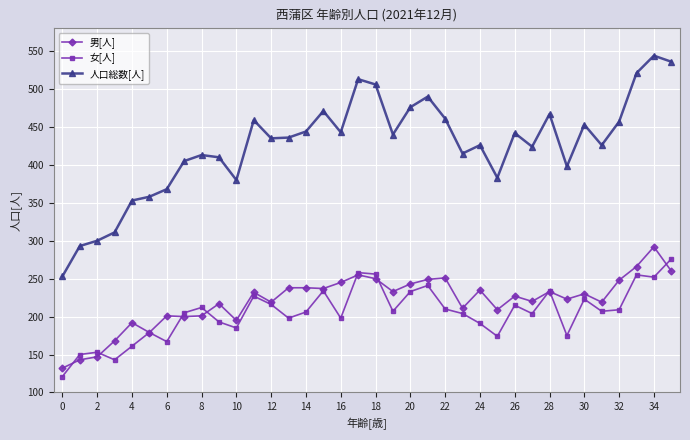

What is the average value of the 人口総数[人] series?

425